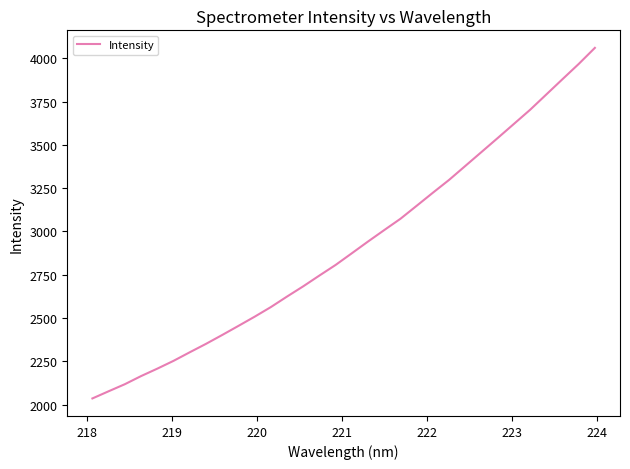

What is the difference between the maximum and minimum values?

2025.0